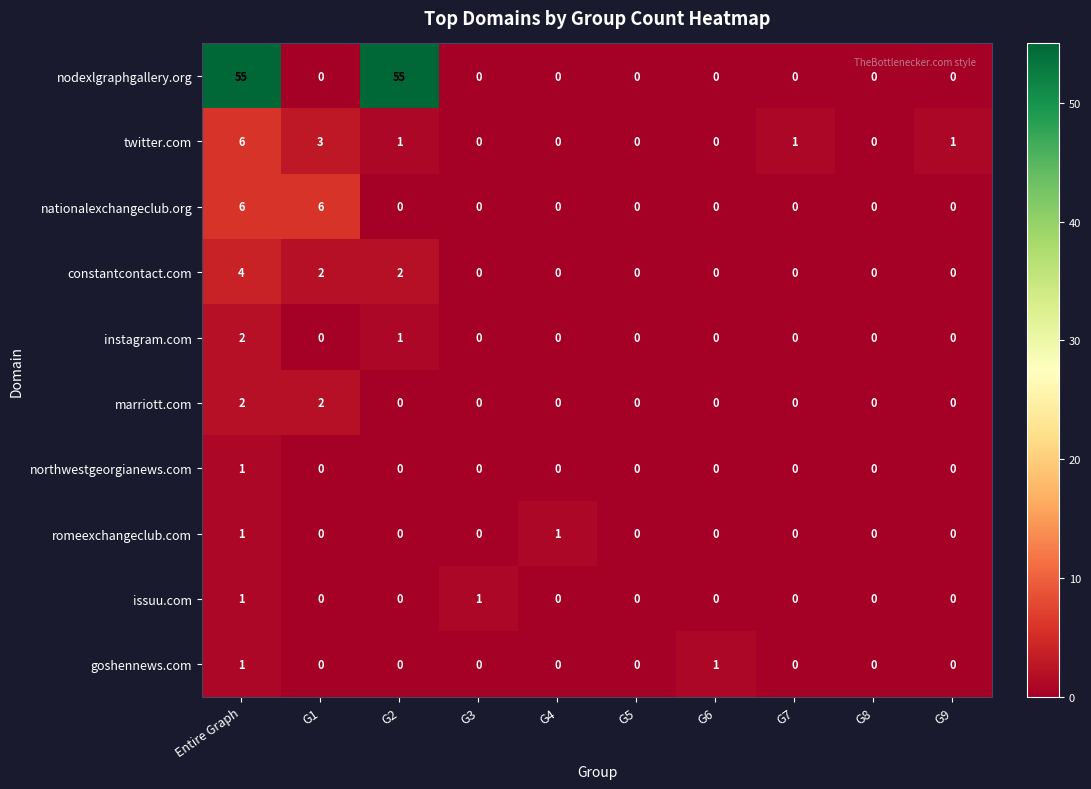

How many positive values does the goshennews.com series have?

2